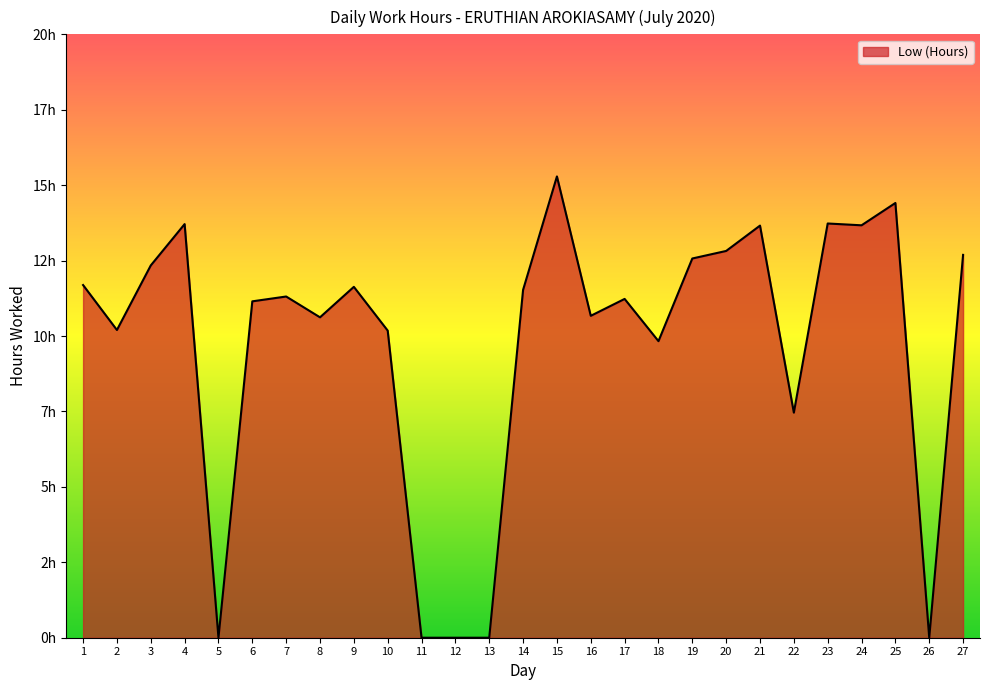

Is this an area chart (filled region under the line)?

Yes